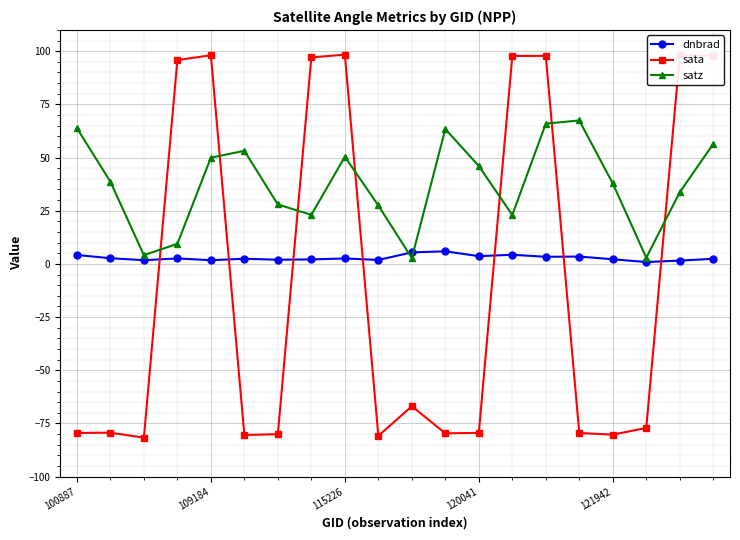

List the series in order of their overall mean, highest first.

satz, dnbrad, sata